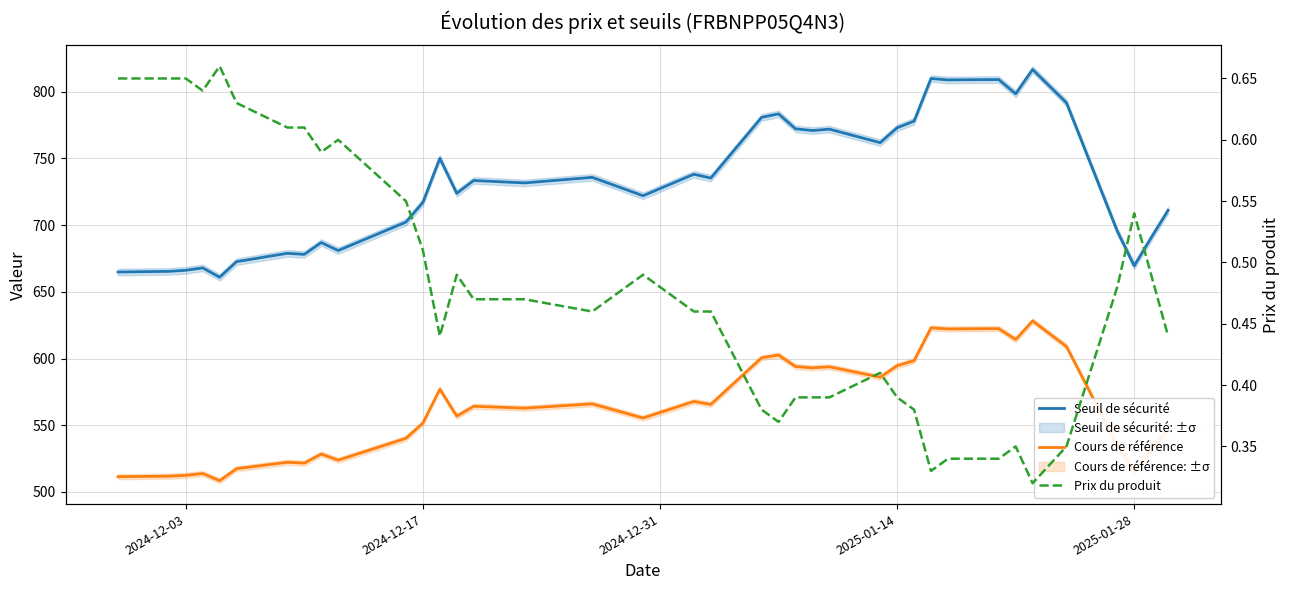

How many data points does each series have?

38